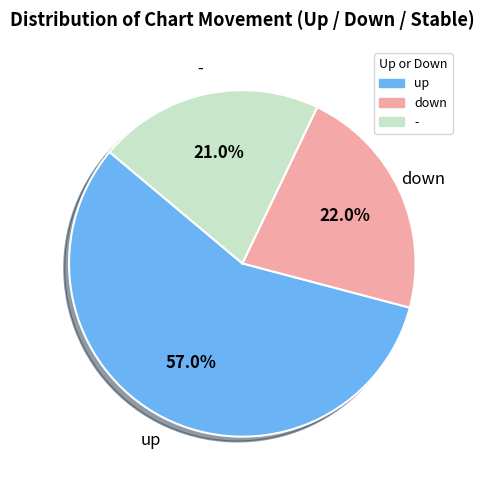

How many slices are in this pie chart?

3